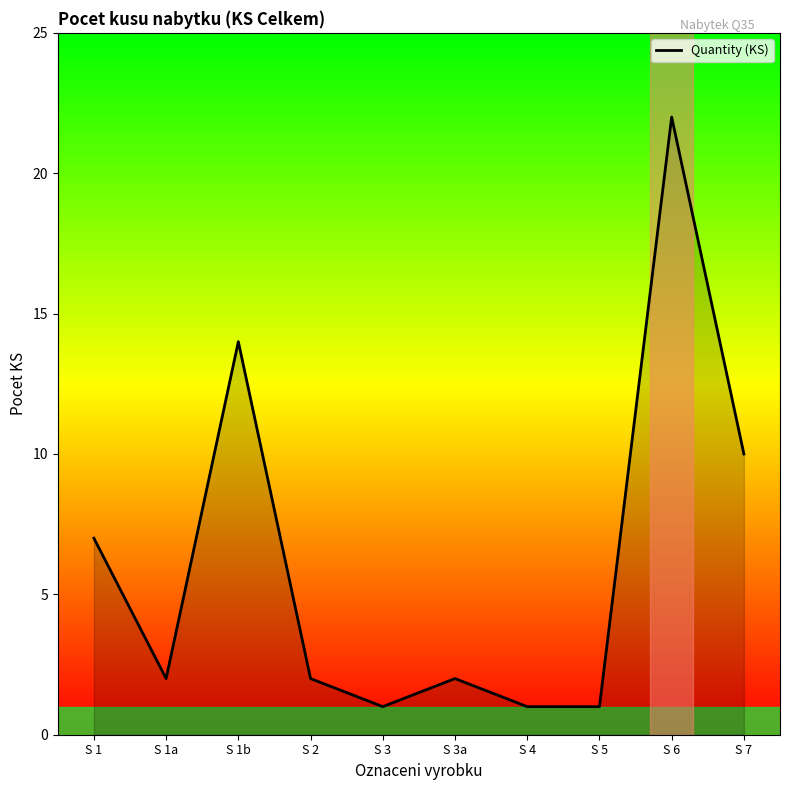

What is the change in value from S 3 to S 7?

+9